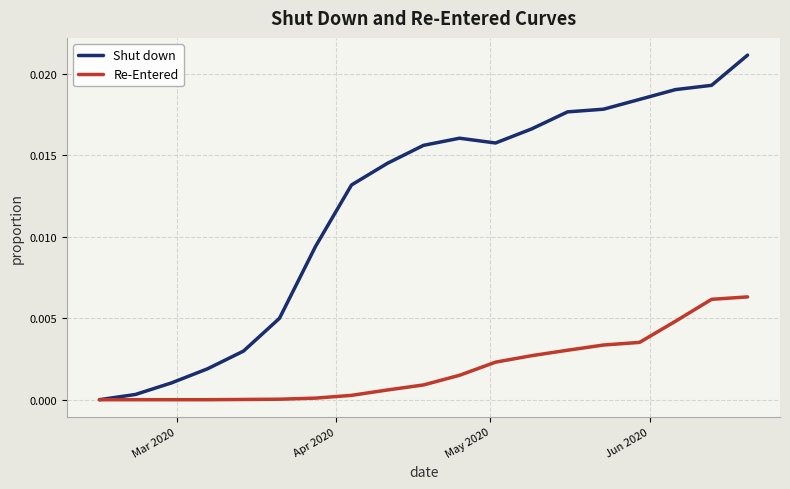

How many series are shown in this chart?

2